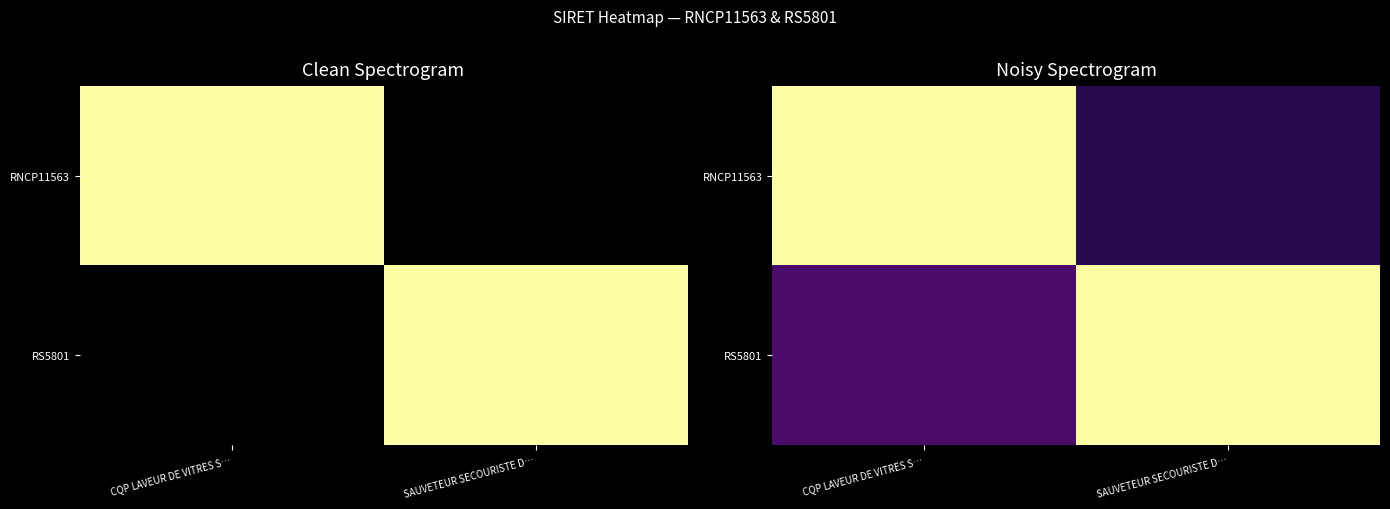

At how many categories does at least one series exceed 0?

2